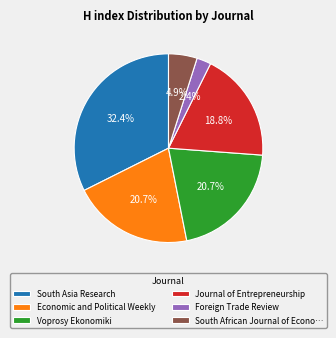

To the nearest percent, what portion does Journal of Entrepreneurship represent?

19%